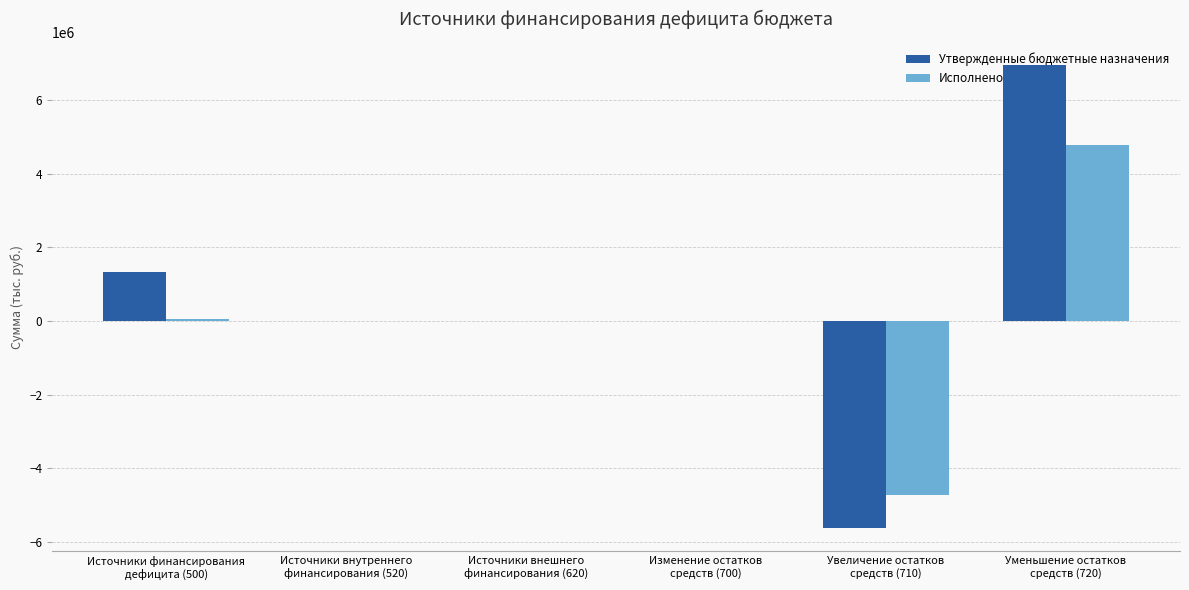

Read the Утвержденные бюджетные назначения value at Источники финансирования
дефицита (500).

1322529.9